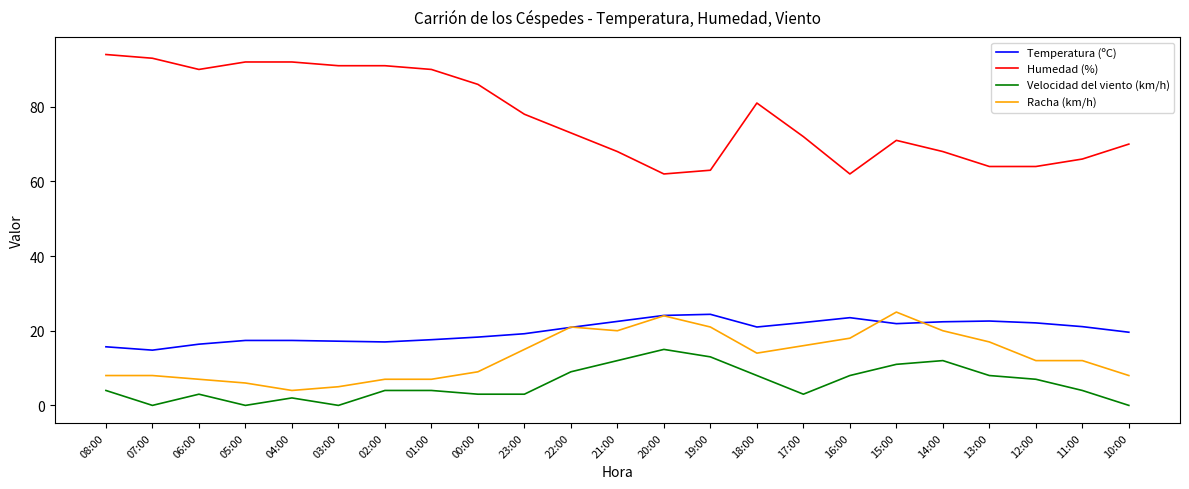

True or false: Temperatura (ºC) has more than 2 points higher than both neighbors.

True